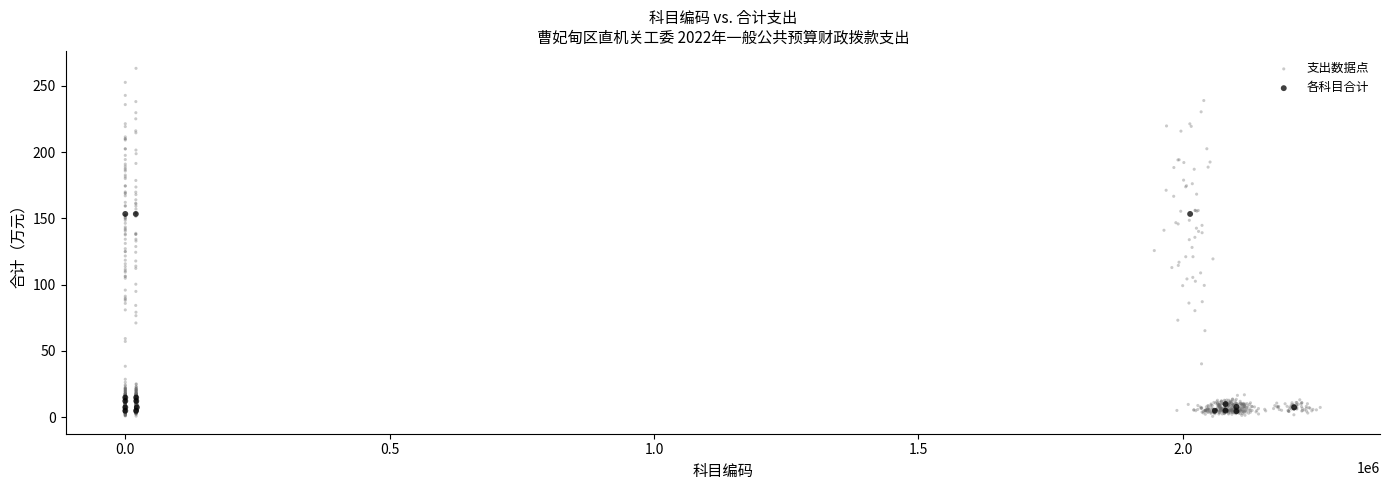

Which series has the largest Y range (max minus min)?

支出数据点